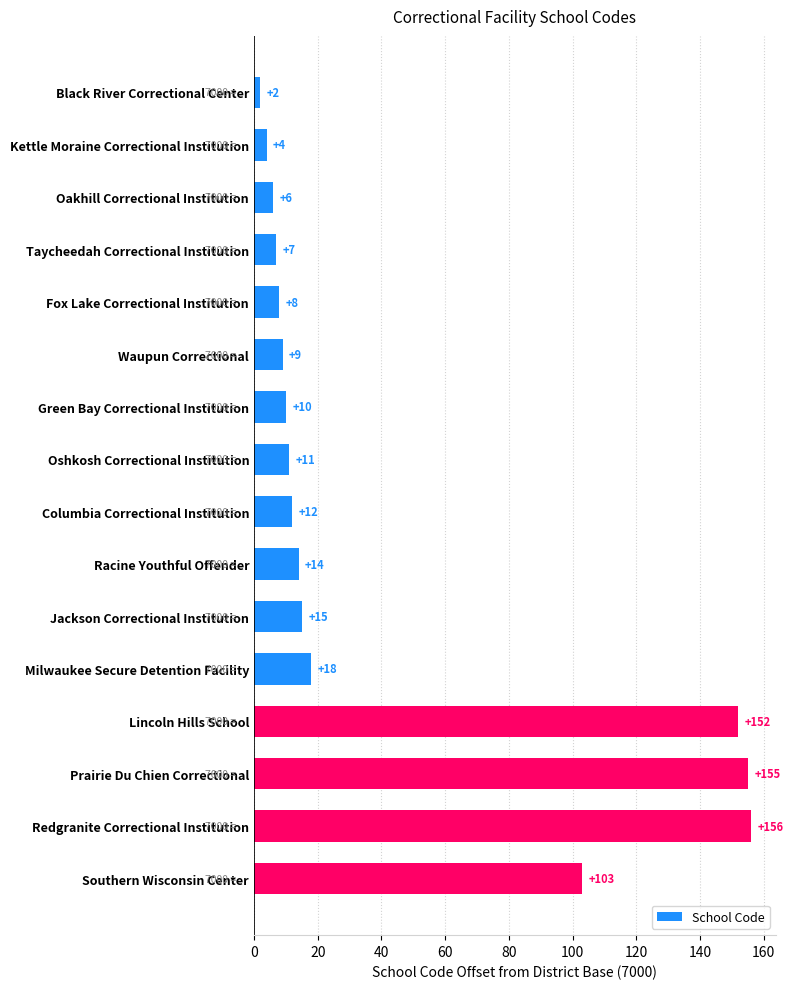

The chart shows a value of 5 at Columbia Correctional Institution. True or false?

False